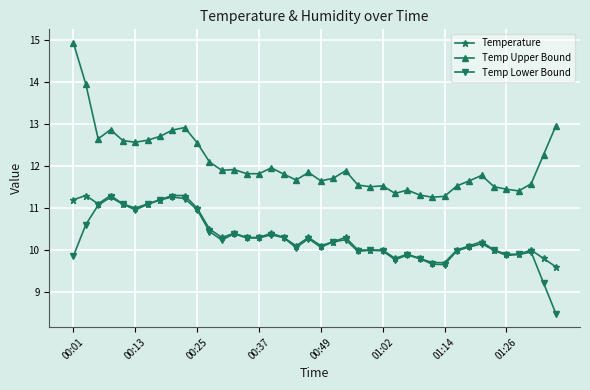

True or false: Temp Upper Bound has more than 0 points higher than both neighbors.

True